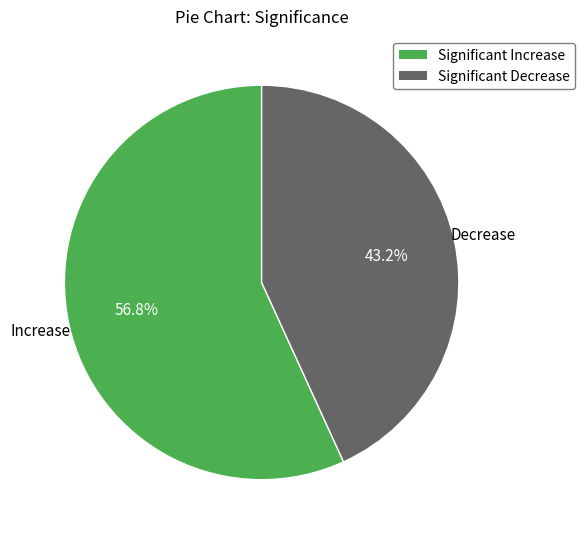

To the nearest percent, what is the combined percentage of Significant Decrease and Significant Increase?

100%